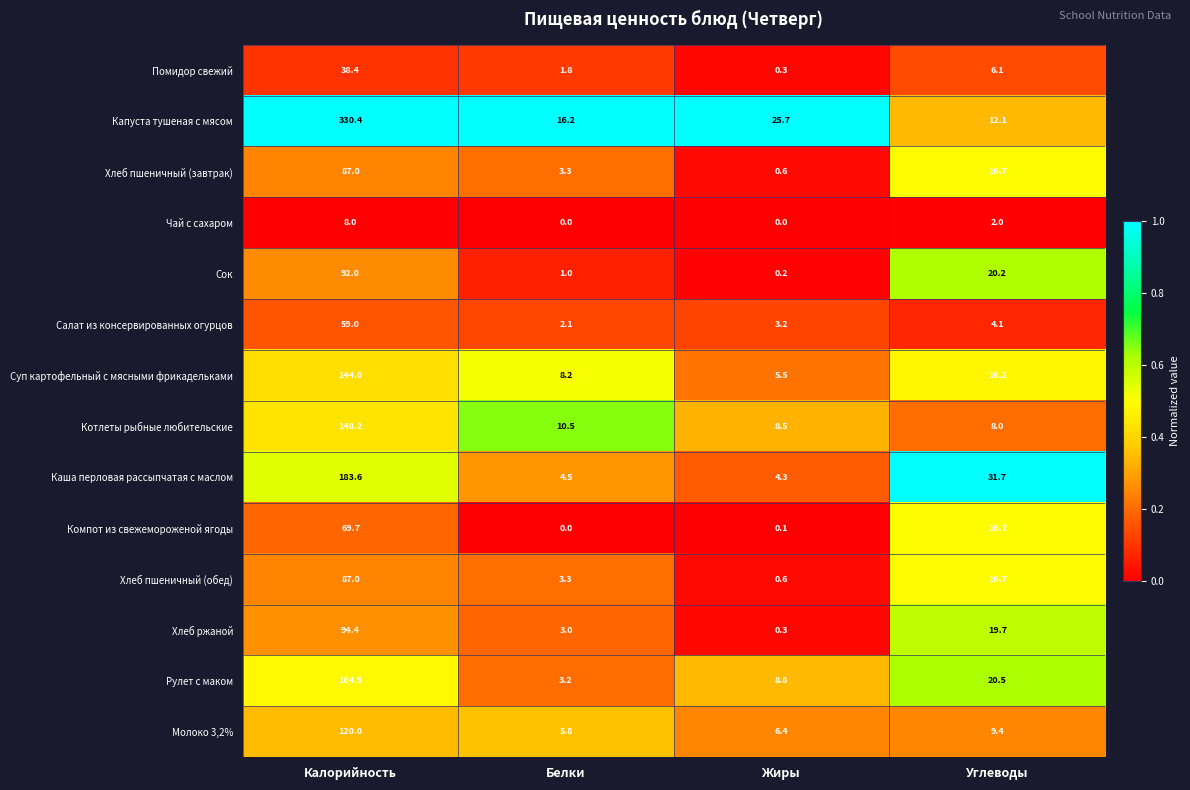

True or false: Помидор свежий has a value of 64.8 at Калорийность.

False